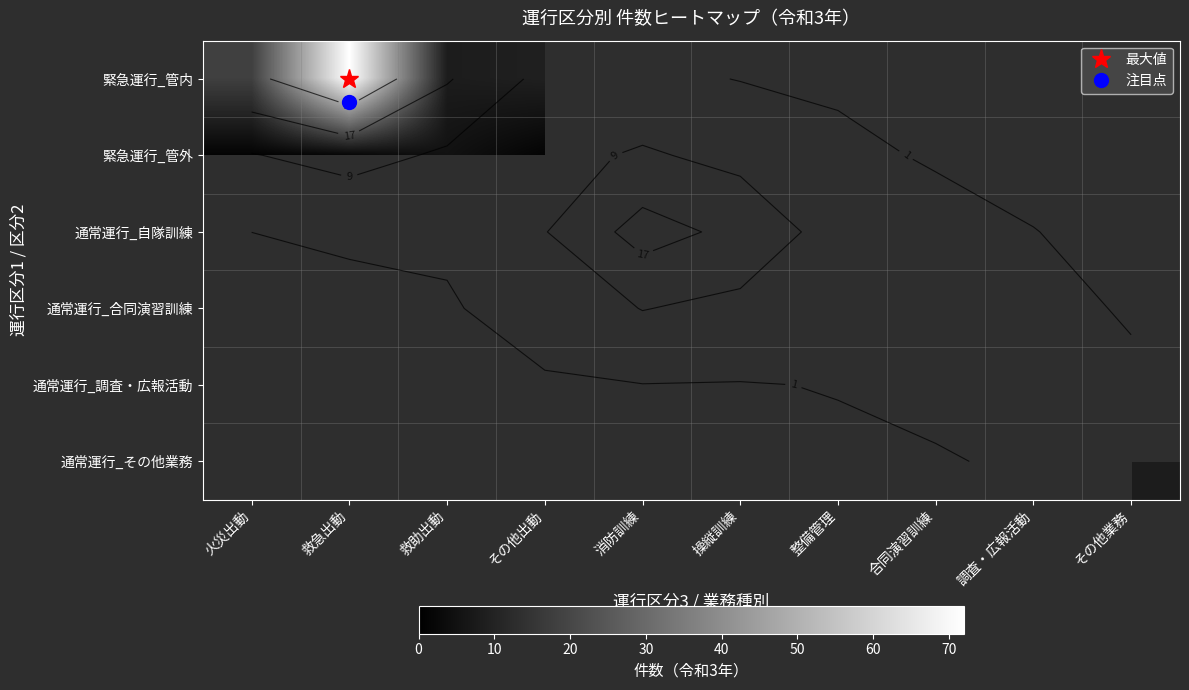

Rank the series at 救急出動 from lowest to highest value.

緊急運行_管外, 通常運行_自隊訓練, 通常運行_合同演習訓練, 通常運行_調査・広報活動, 通常運行_その他業務, 緊急運行_管内